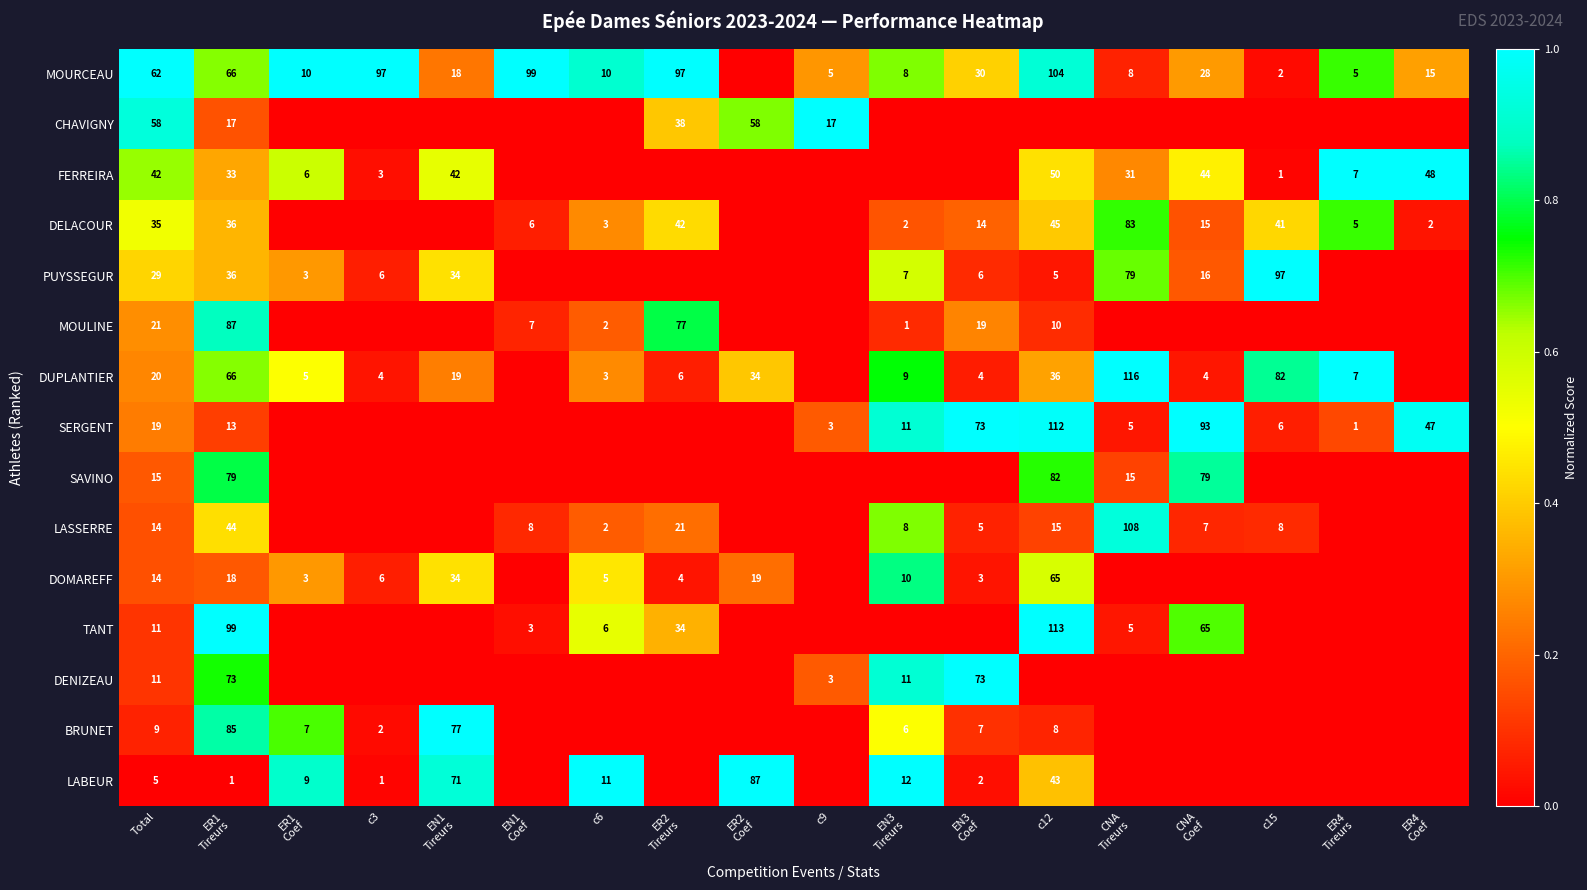

True or false: DOMAREFF has a value of 41 at c12.

False